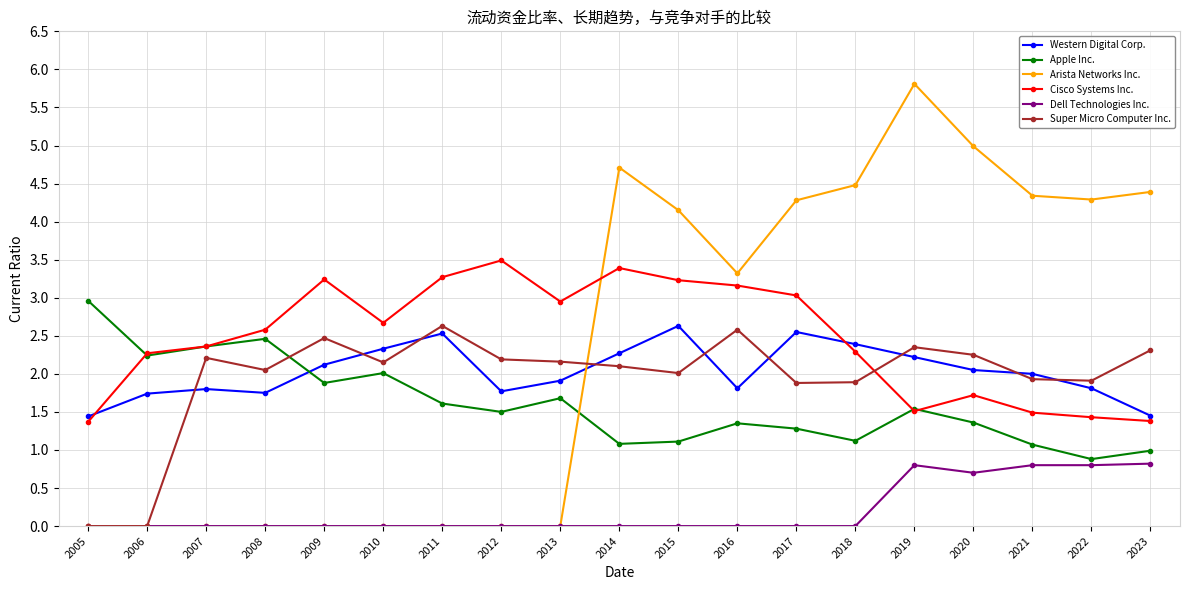

True or false: Super Micro Computer Inc. has more than 2 points higher than both neighbors.

True